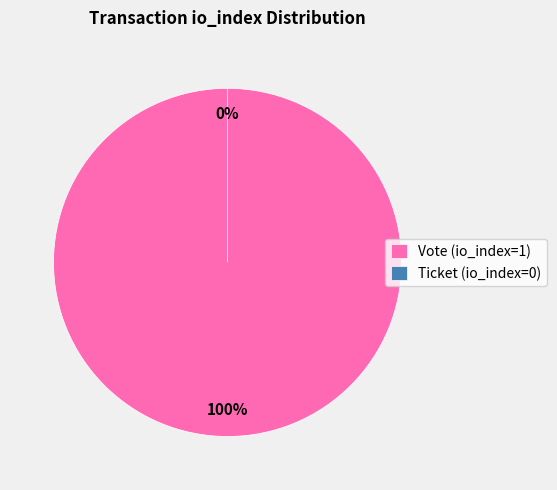

Rank the categories by value from highest to lowest.

Vote (io_index=1), Ticket (io_index=0)